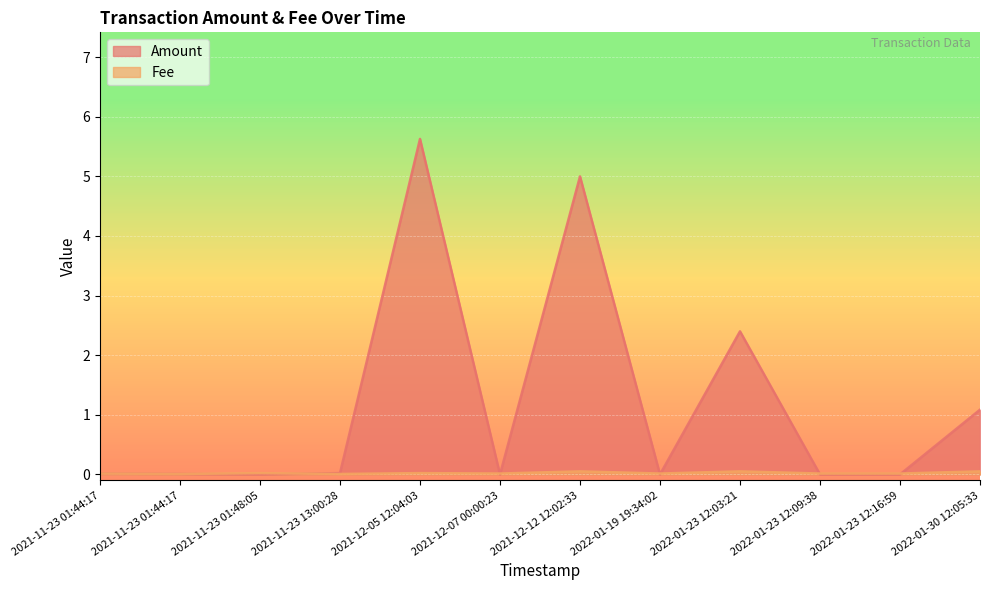

At how many categories does at least one series exceed 5?

1